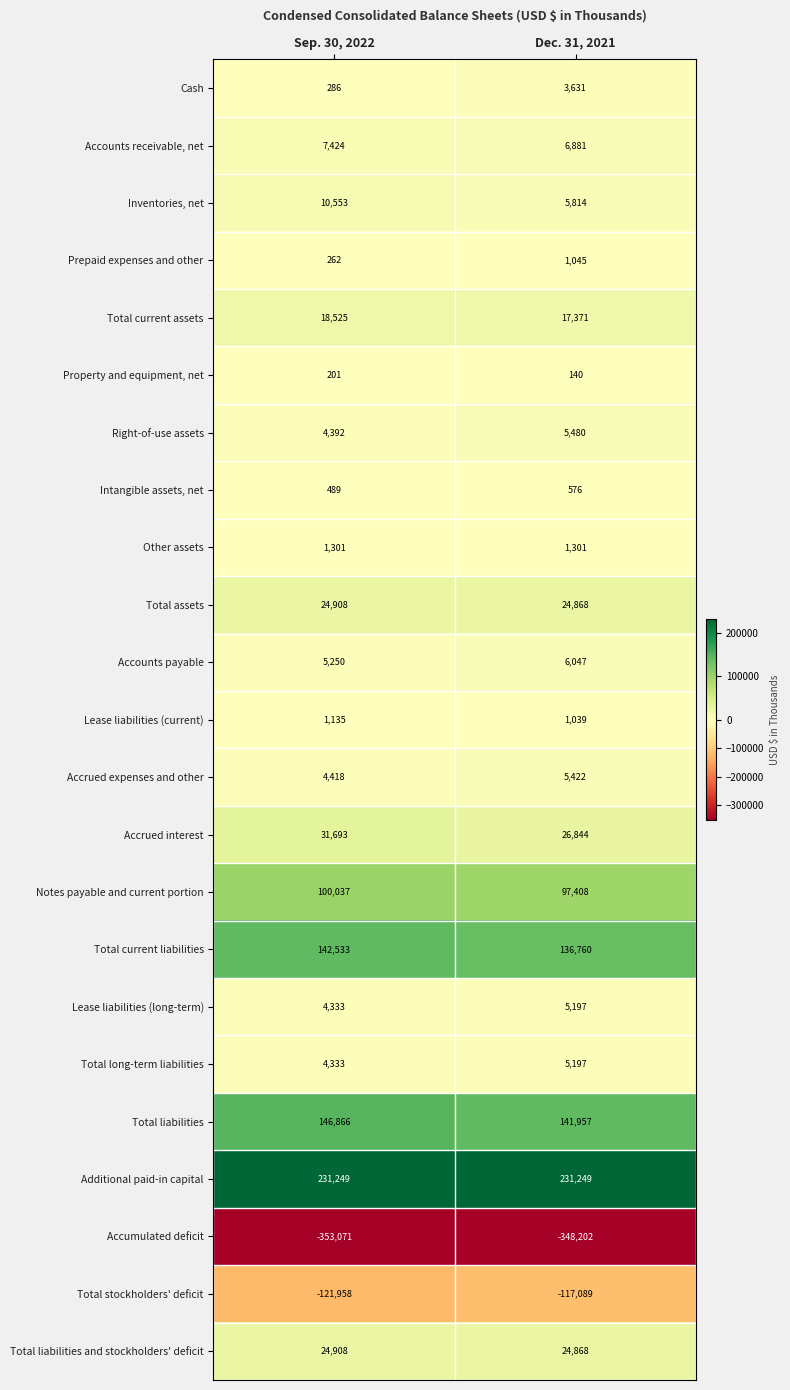

What is the sum of all Total stockholders' deficit values?

-239047